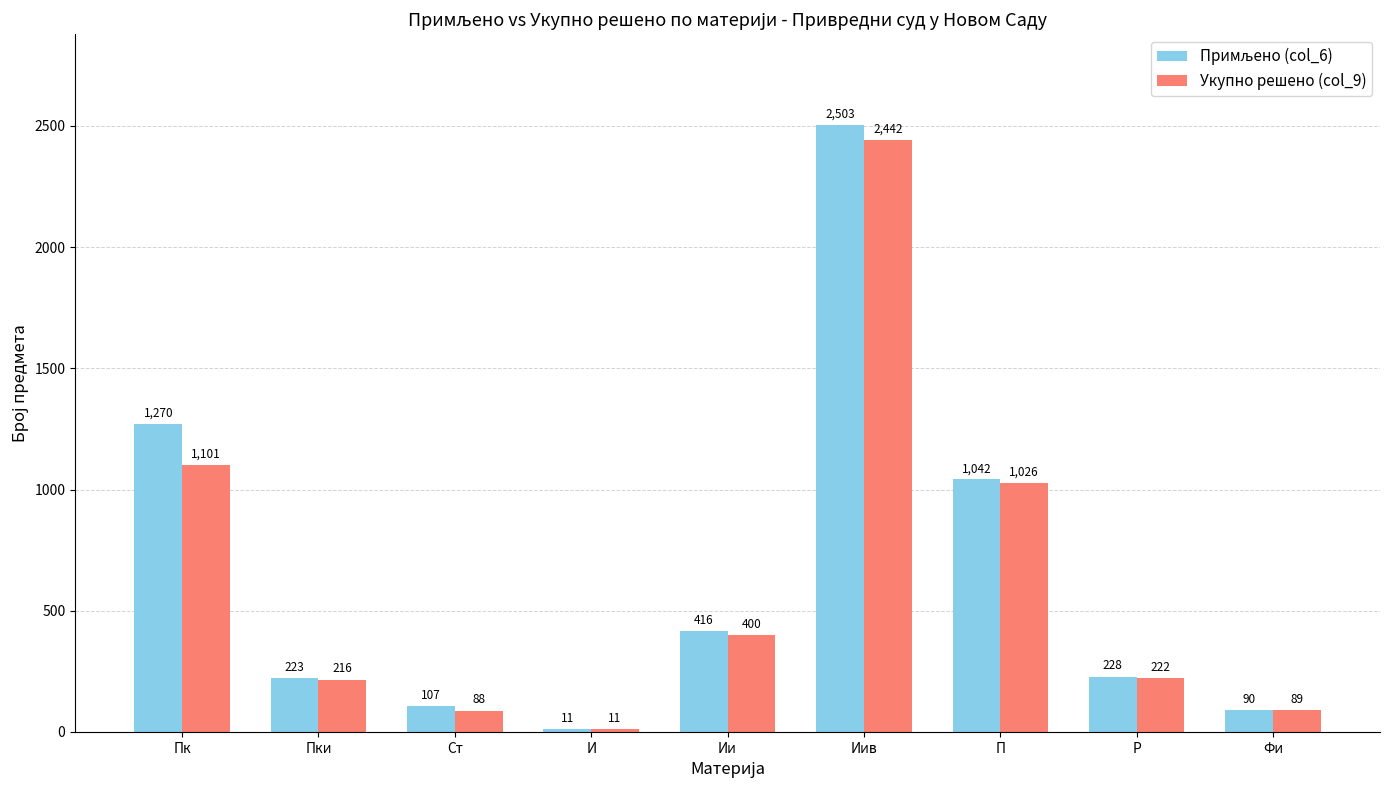

True or false: Укупно решено (col_9) has a value of 11 at И.

True